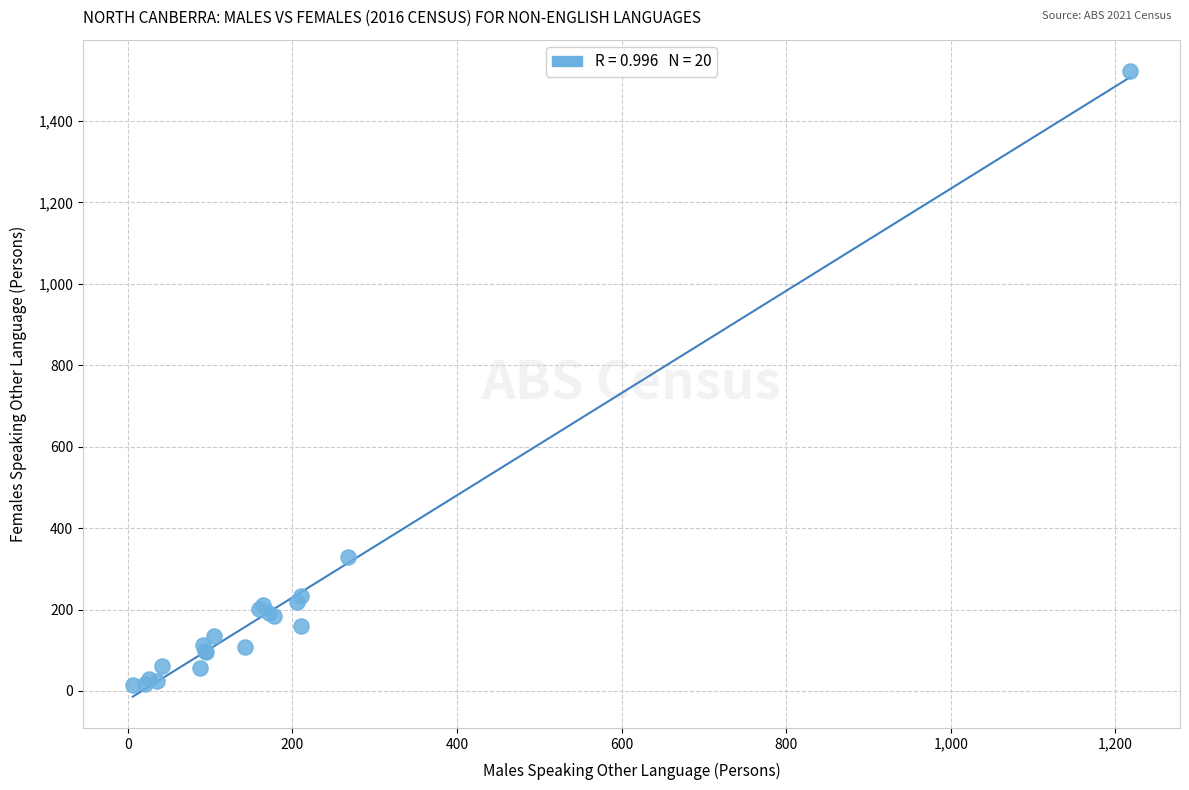

What Y value in the scatter plot is closest to 768?

329